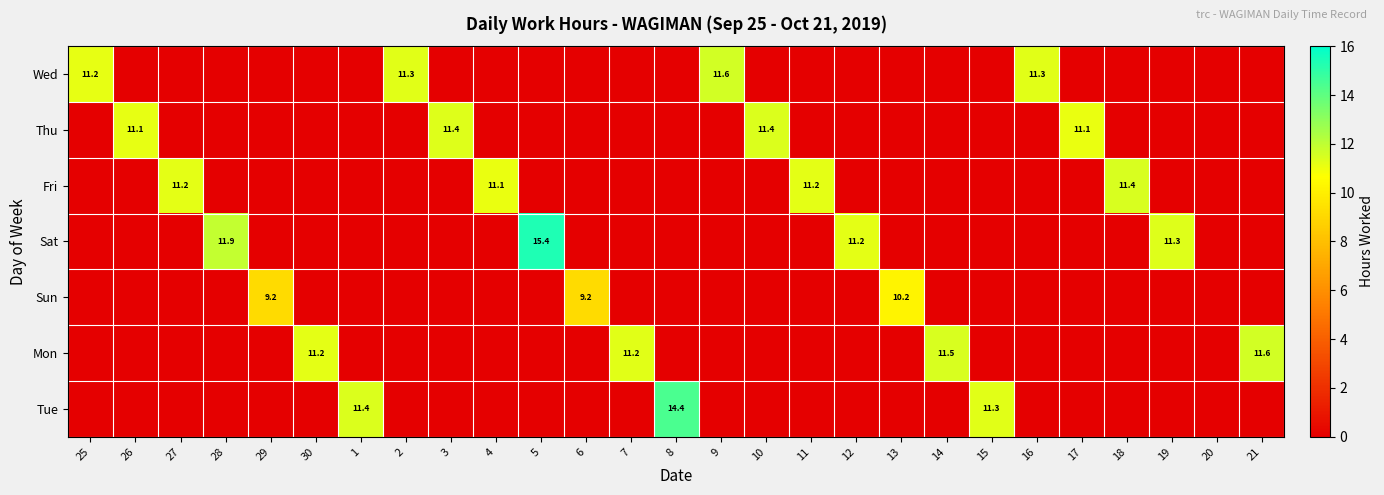

Is the value of Sat at 5 greater than the value of Thu at 17?

Yes